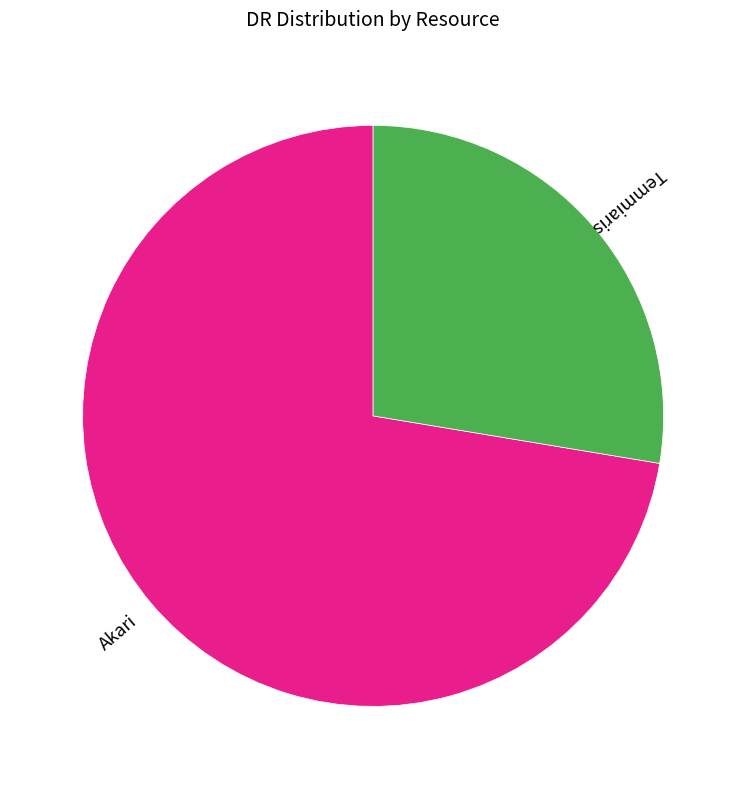

True or false: Temmiaris accounts for 28% of the total.

True